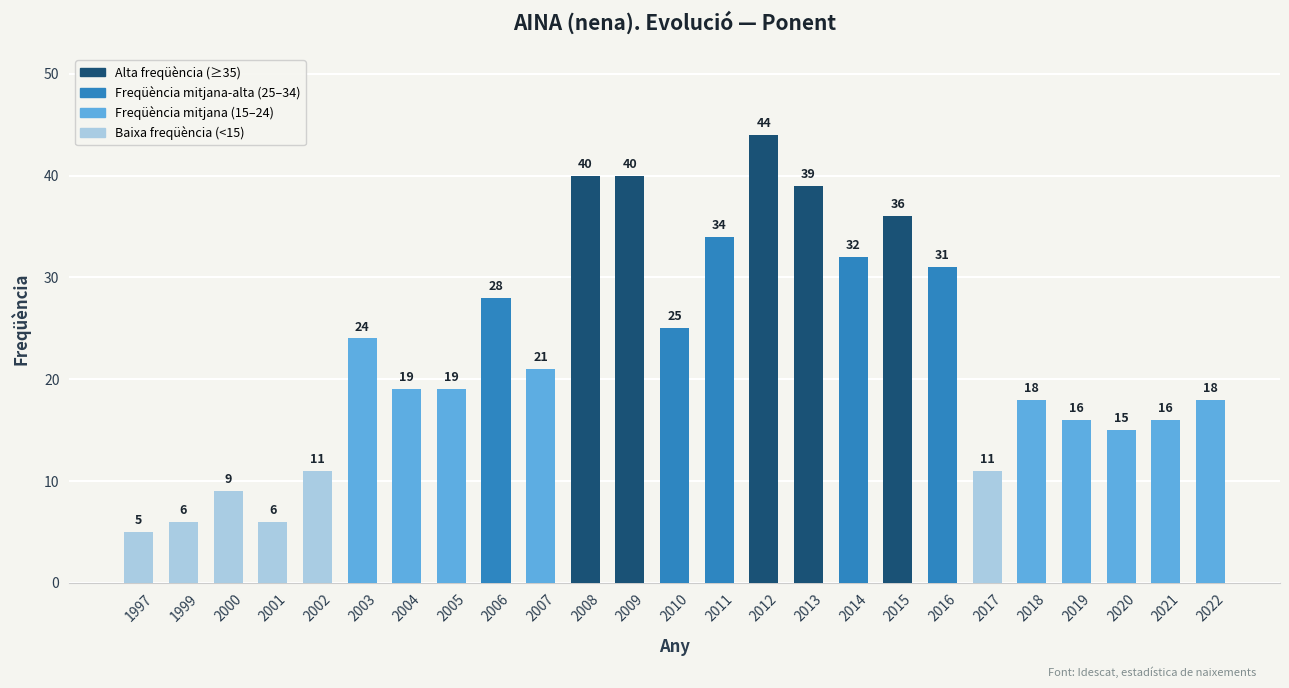

Does the chart contain stacked bars?

No